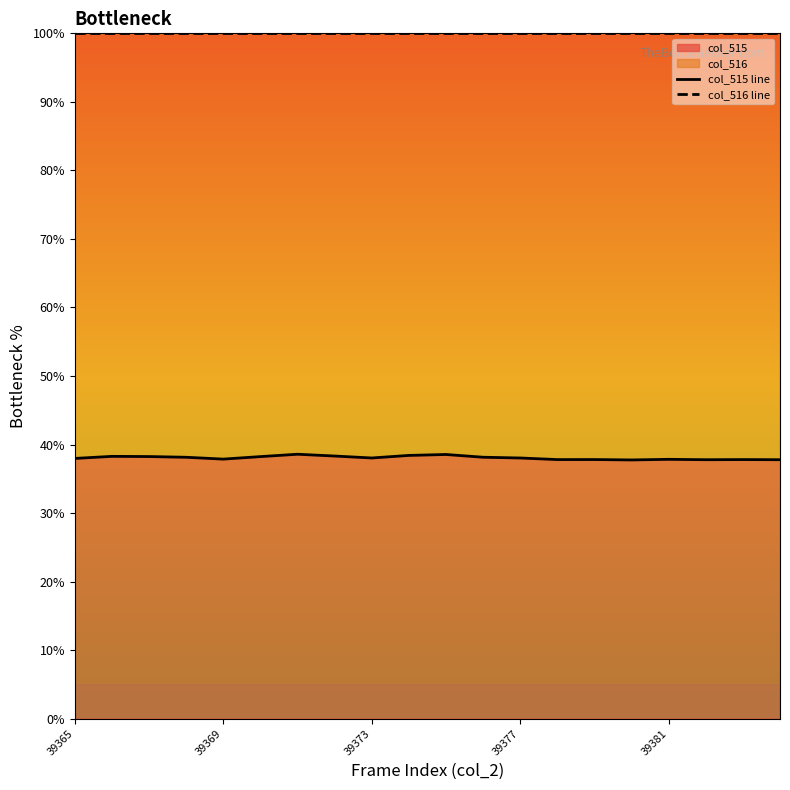

At which category is the sum across all series the highest?

6